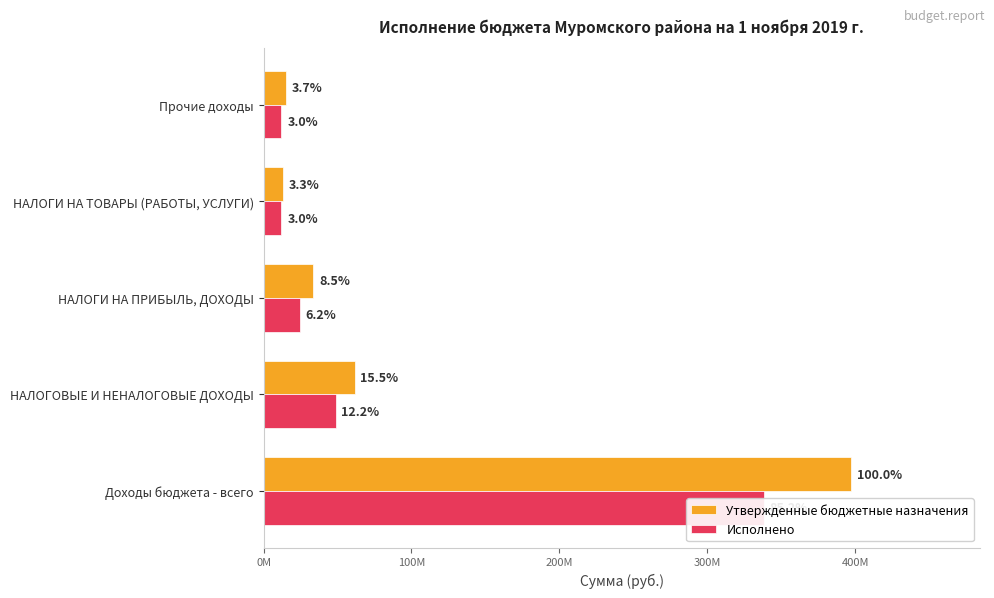

Rank the series at НАЛОГИ НА ПРИБЫЛЬ, ДОХОДЫ from lowest to highest value.

Исполнено, Утвержденные бюджетные назначения